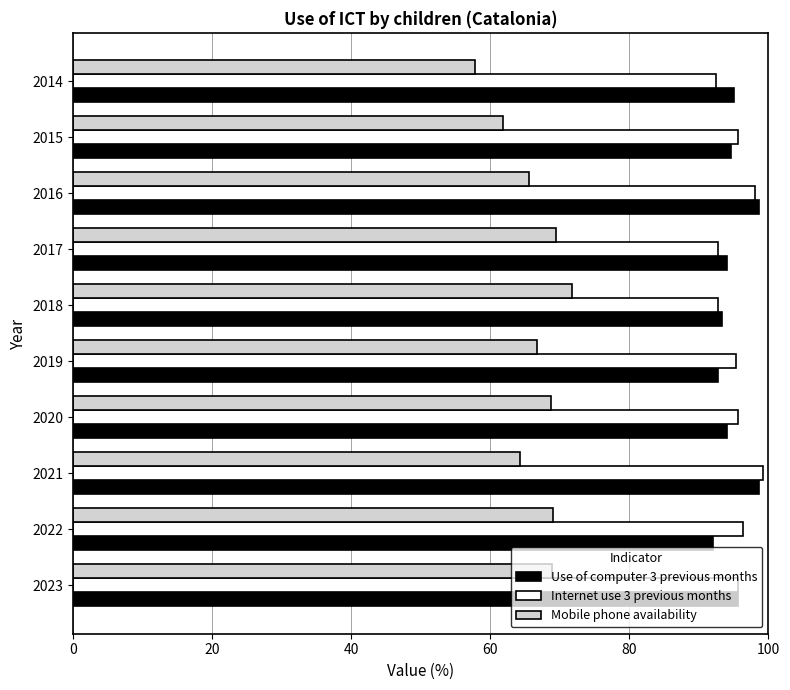

Which series has the widest spread of values?

Mobile phone availability